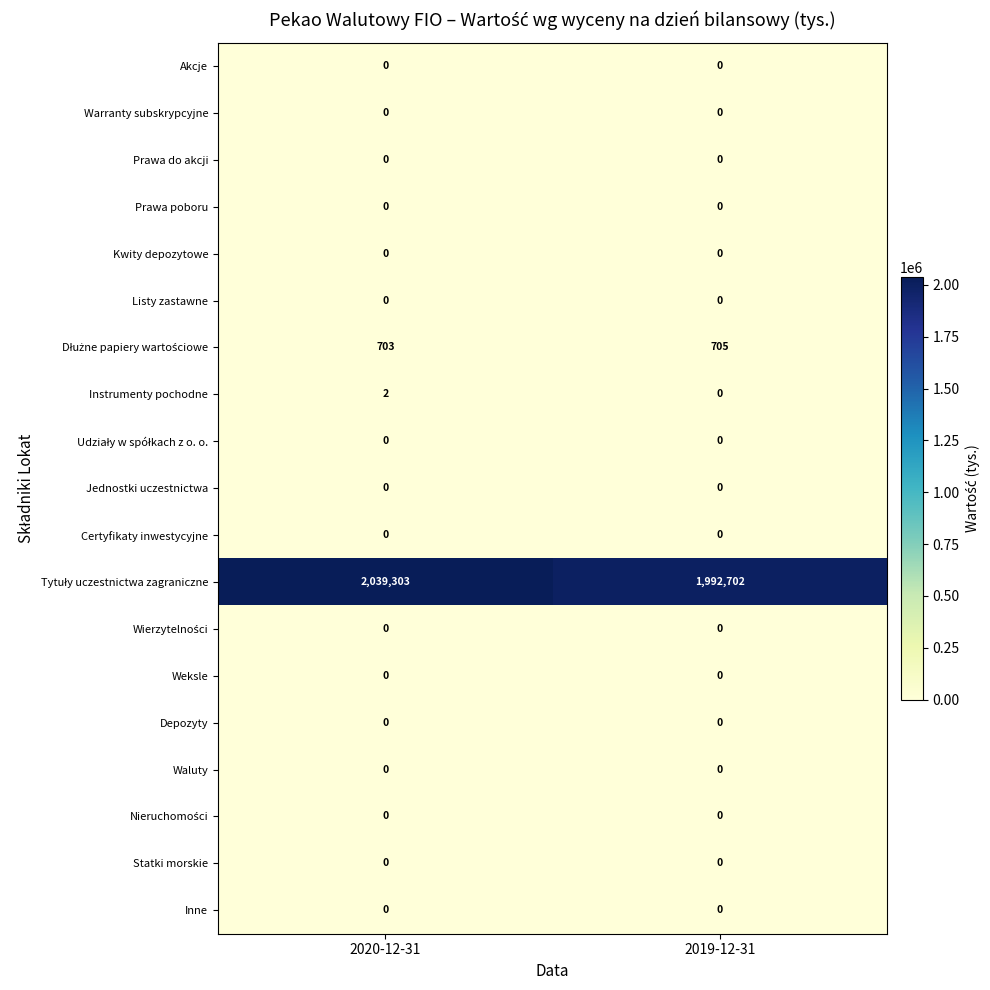

What is the spread (max minus min) of values at 2019-12-31?

1992702